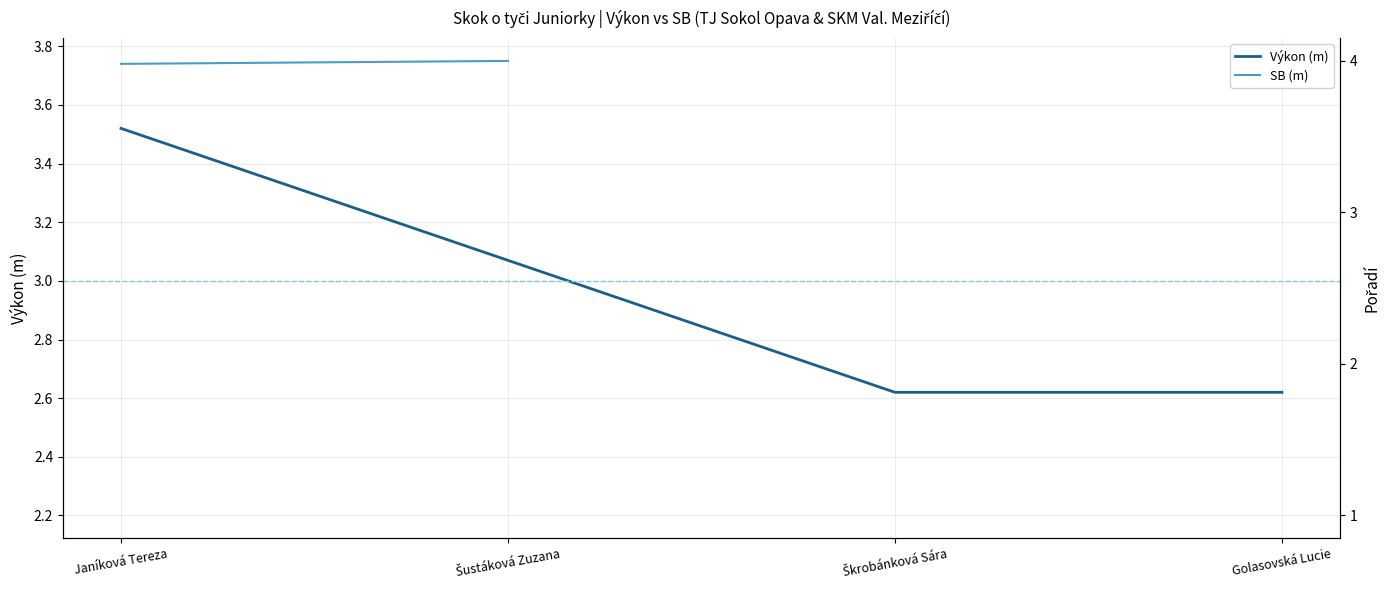

Is the value of Výkon (m) at Janíková Tereza greater than the value of SB (m) at Šustáková Zuzana?

No